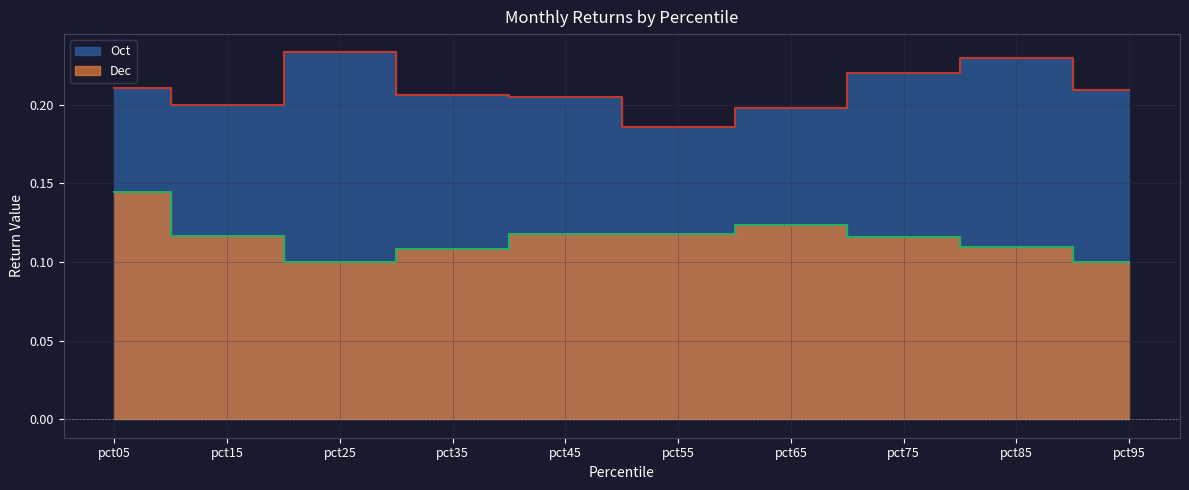

Is it true that Dec equals 0.1 at pct15?

True